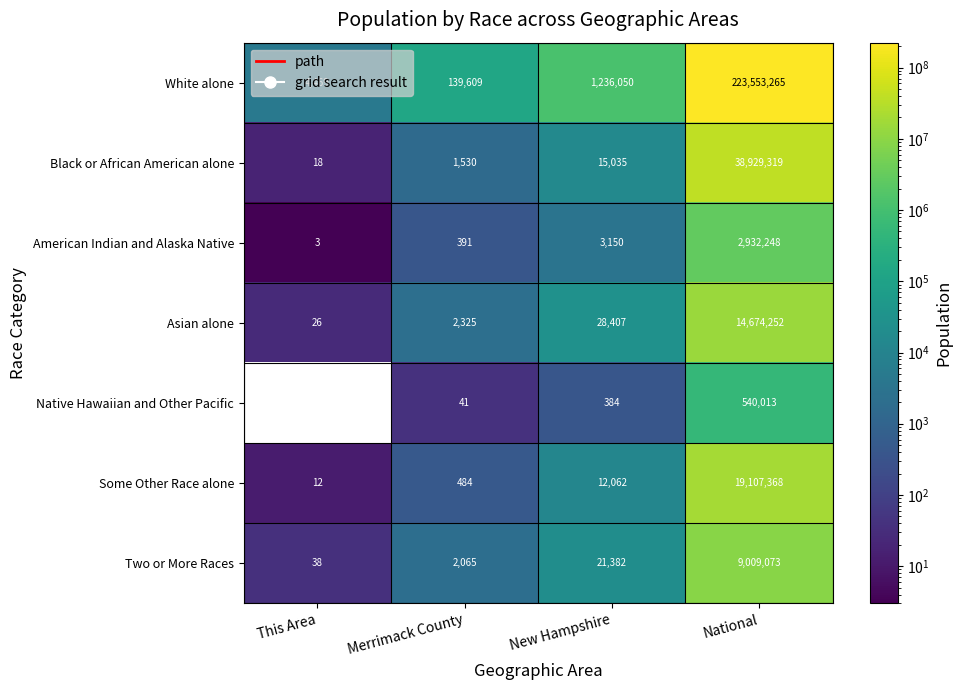

List the labels in order of American Indian and Alaska Native value, largest first.

National, New Hampshire, Merrimack County, This Area